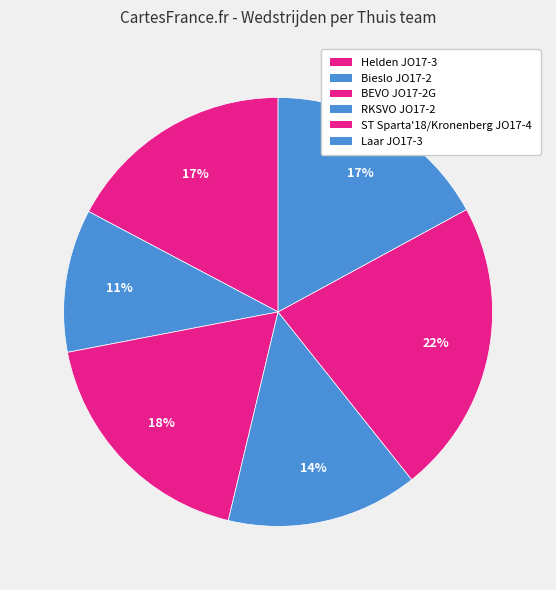

True or false: Helden JO17-3 accounts for 30% of the total.

False